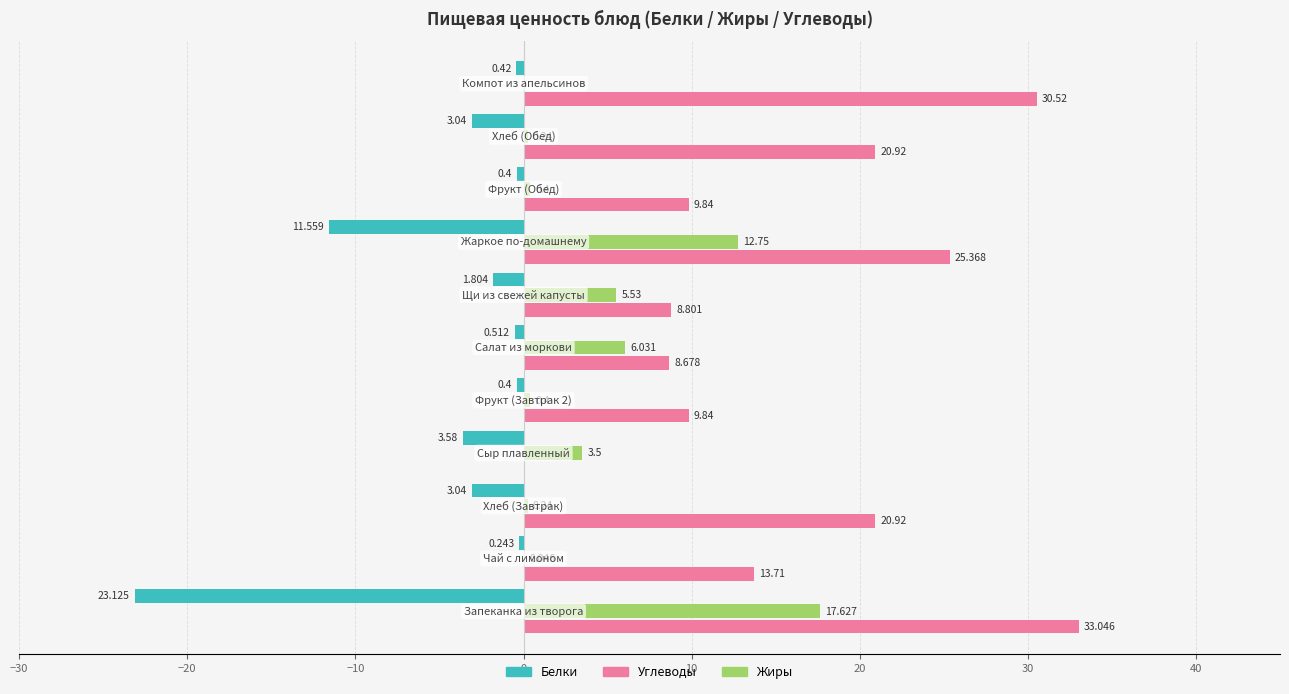

Which series has the largest total across all categories?

Углеводы